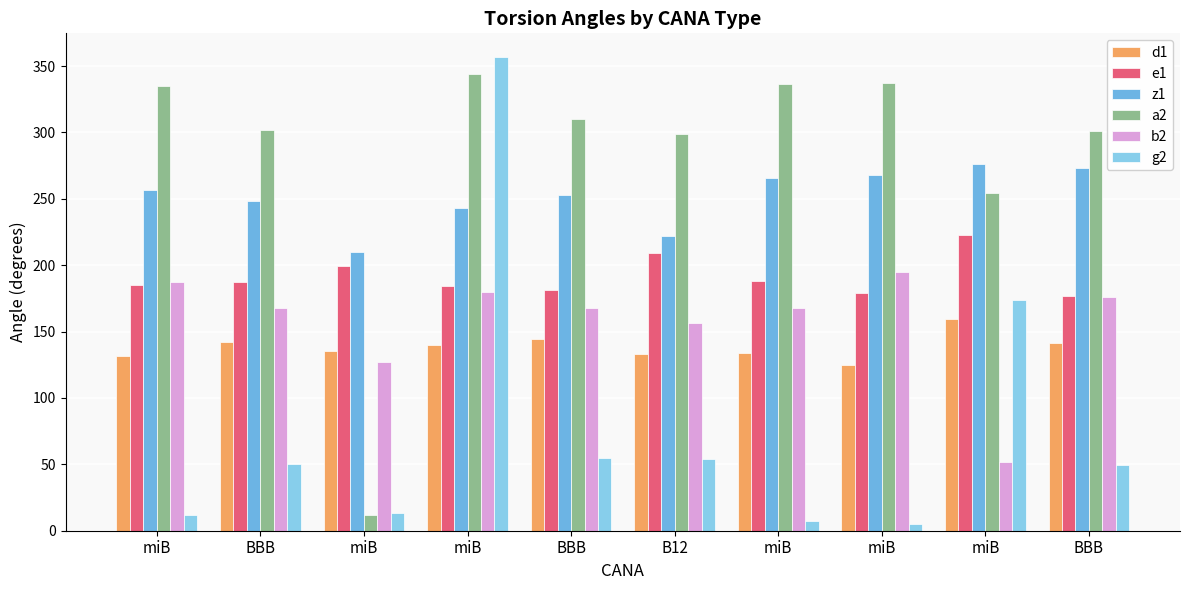

Reading left to right, extract all data points from this chart.

d1: 131.3	142.3	135.1	140.2	144.4	133.3	133.8	125.1	159.1	141.5
e1: 184.9	187.1	199.6	184.5	181.5	209.4	188.1	179.3	222.9	177.0
z1: 257.0	248.3	209.7	243.0	253.0	221.8	265.4	268.0	276.2	273.1
a2: 334.9	301.5	11.8	344.1	310.3	298.9	336.7	337.4	254.4	301.0
b2: 187.5	167.6	127.4	180.1	168.0	156.6	167.5	194.9	51.7	175.7
g2: 12.0	50.6	13.1	356.8	54.8	53.7	7.6	5.4	173.7	49.6